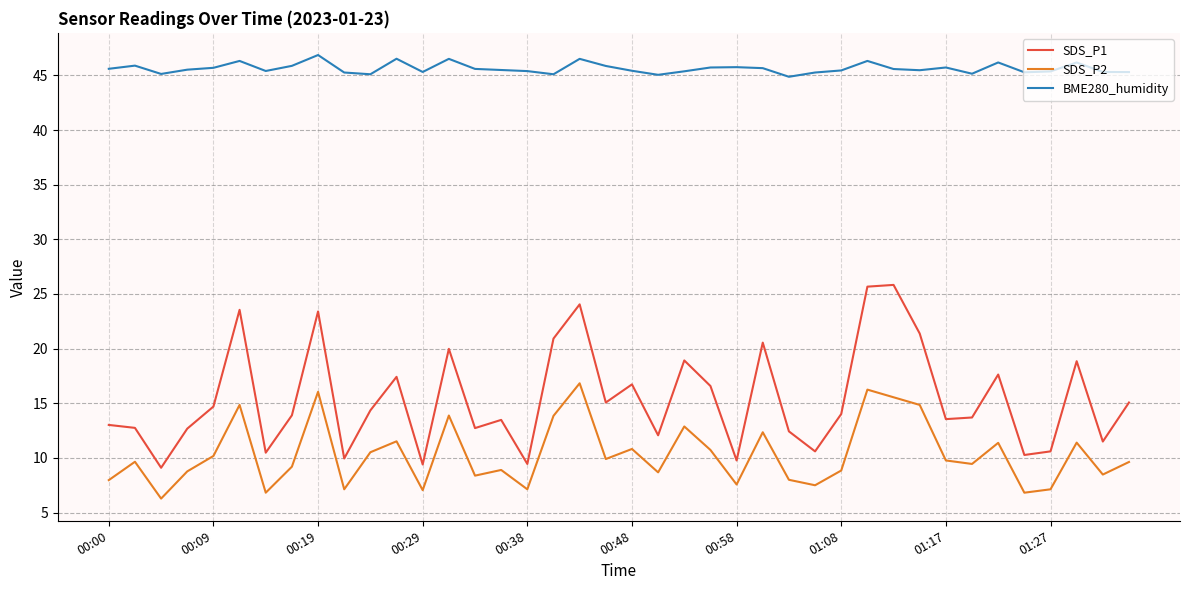

True or false: BME280_humidity and SDS_P2 cross at least once.

False